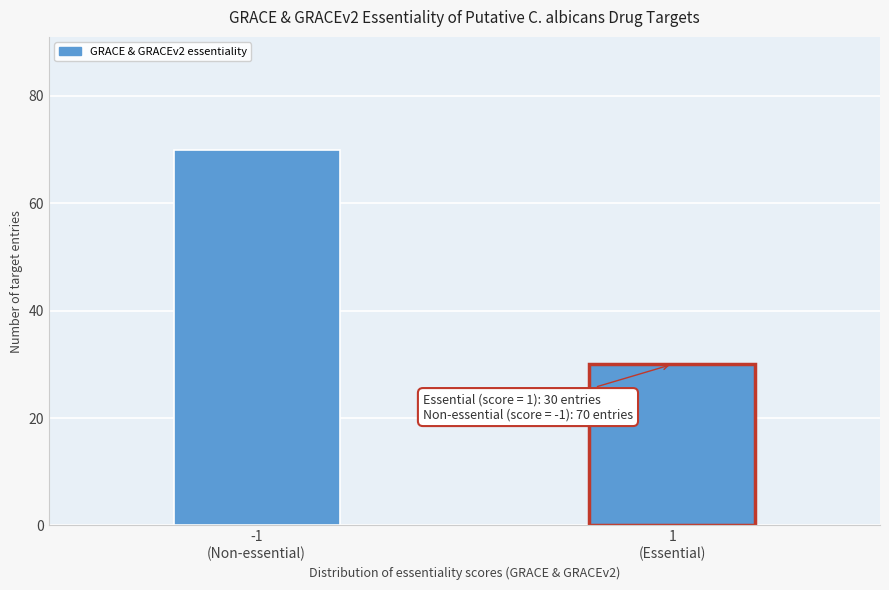

Reading left to right, list all the values displayed in this chart.

70	30